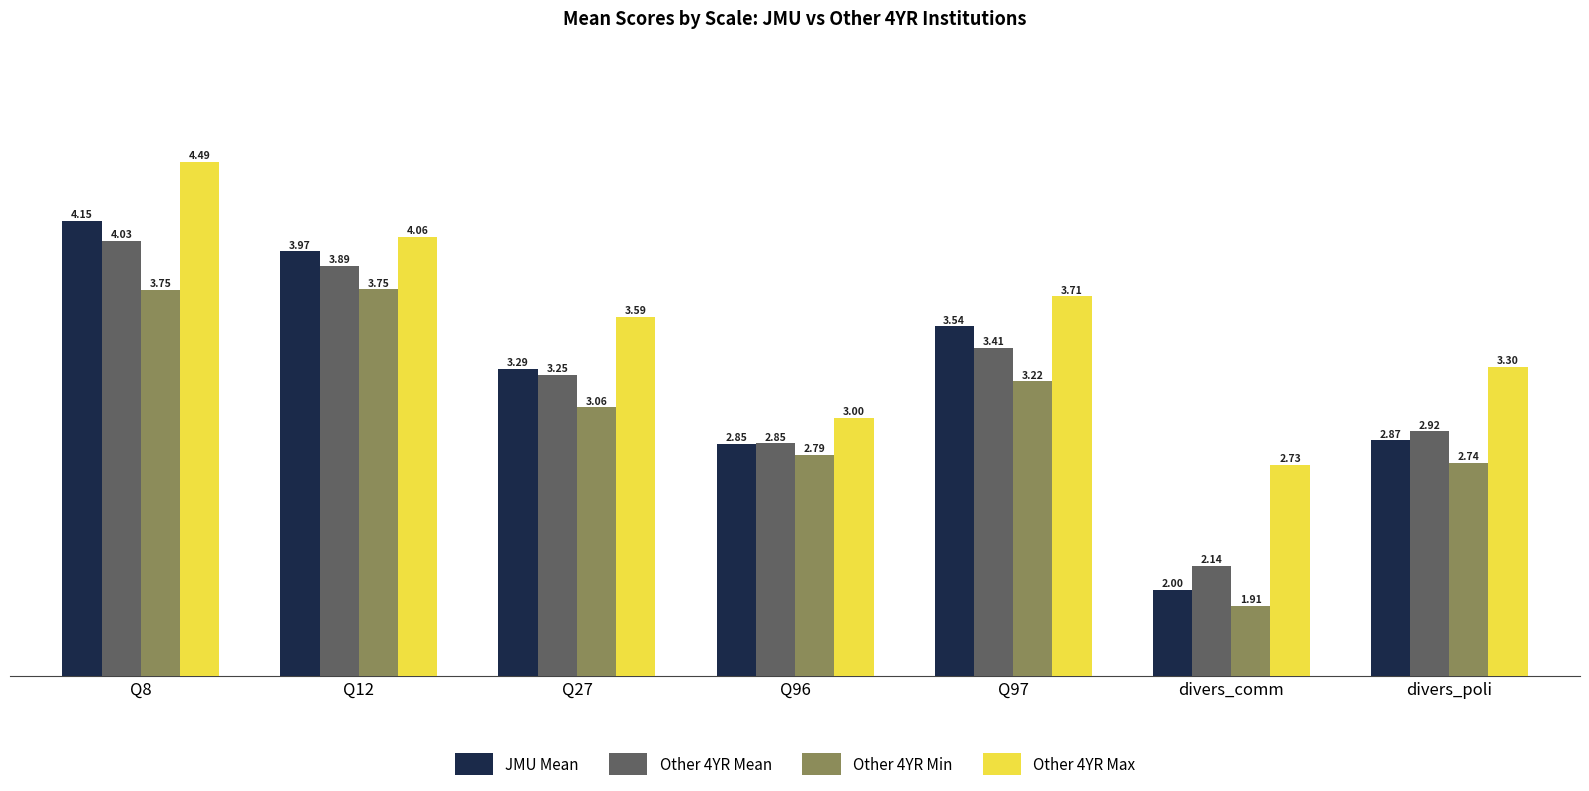

What is the value of the Other 4YR Min bar at the 6th from the left?

1.9